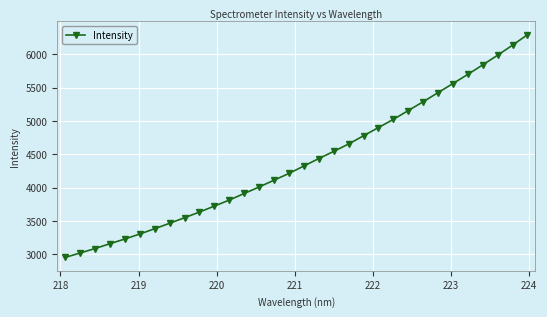

What is the value of the 16th point from the left?

4211.7